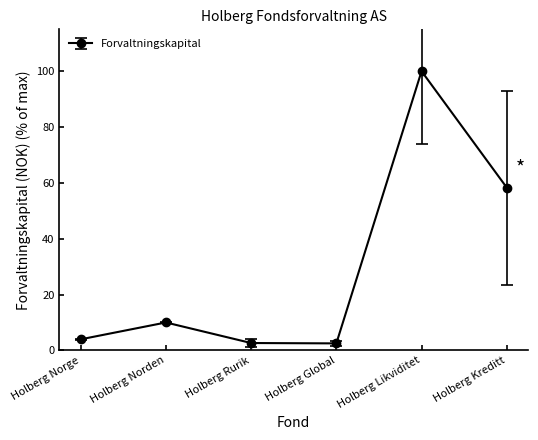

What is the approximate value at Holberg Rurik?

2.6